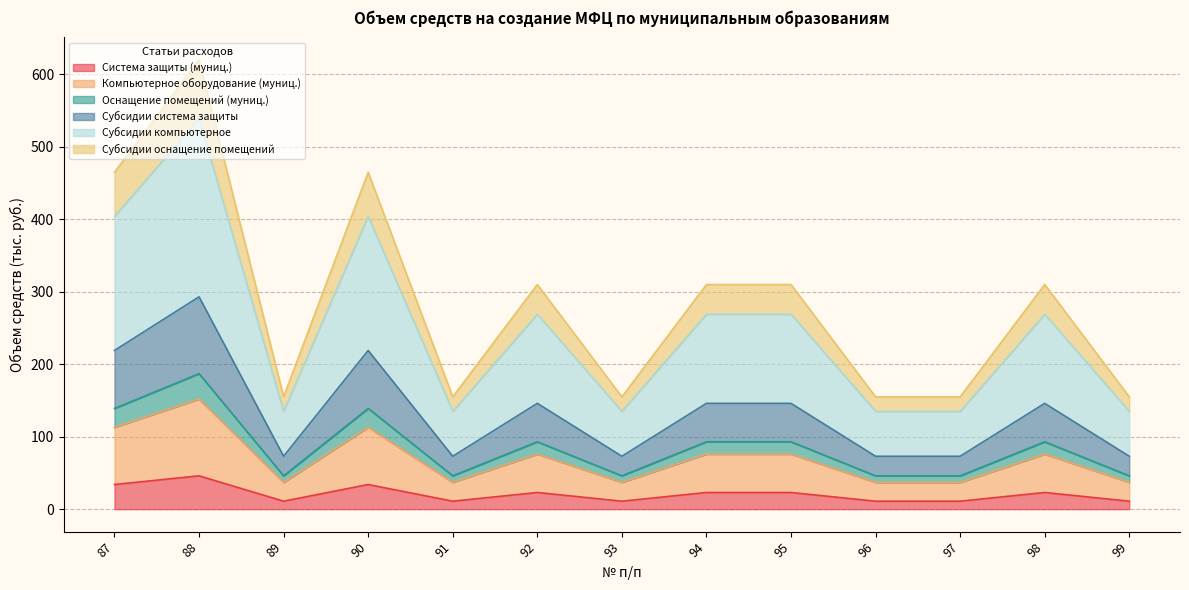

At which category is the sum across all series the highest?

88